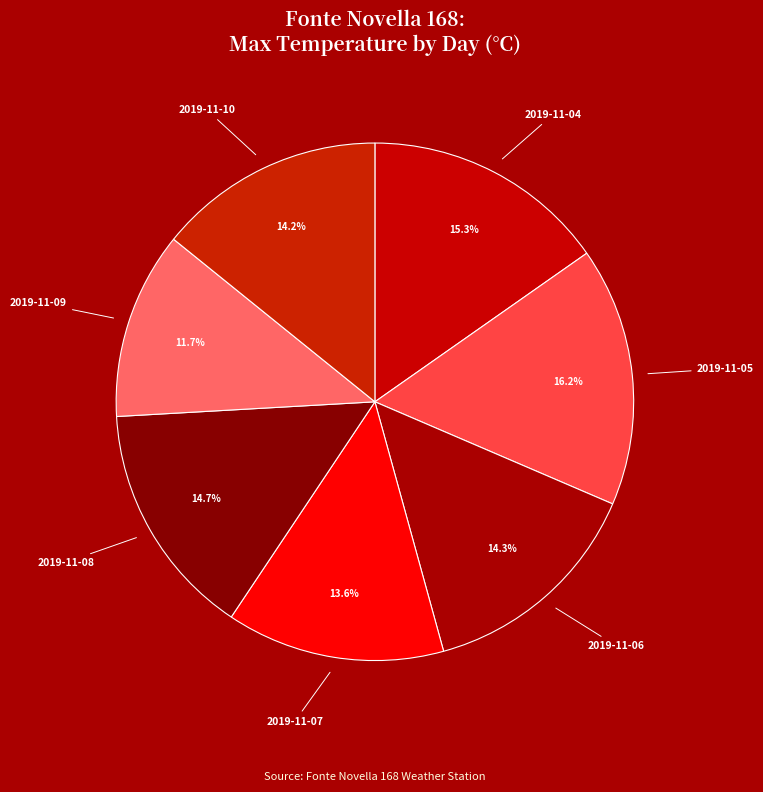

Does 2019-11-07 account for over 50% of the chart?

No